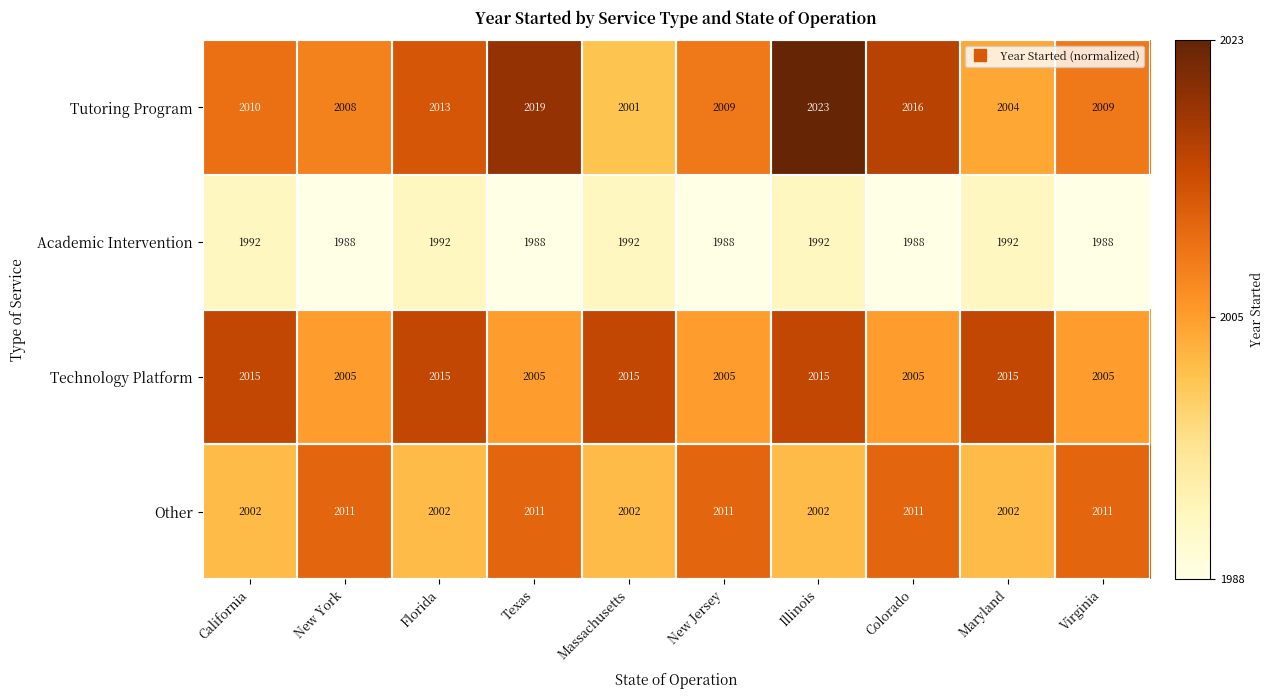

What is the maximum value shown in the chart?

2023